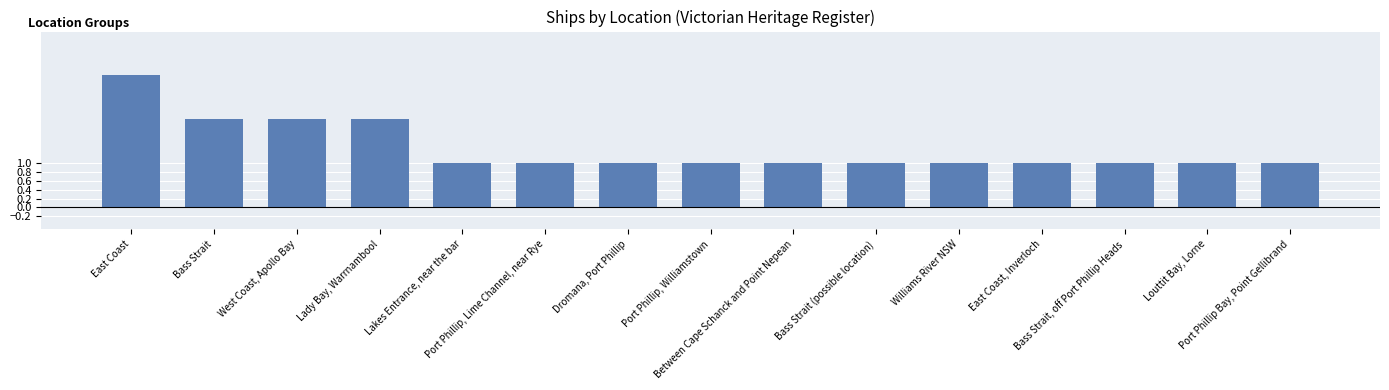

What is the difference between the maximum and second lowest values?

2